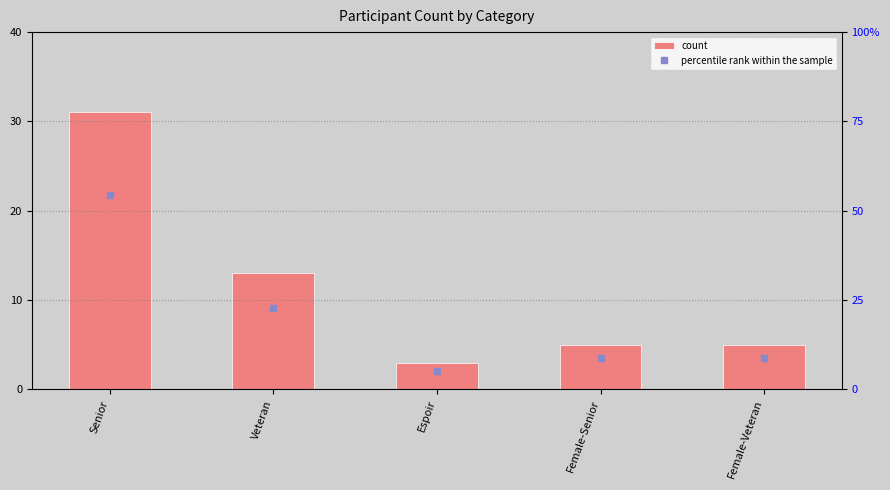

What is the difference between the maximum and minimum values in the percentile rank within the sample series?

49.1